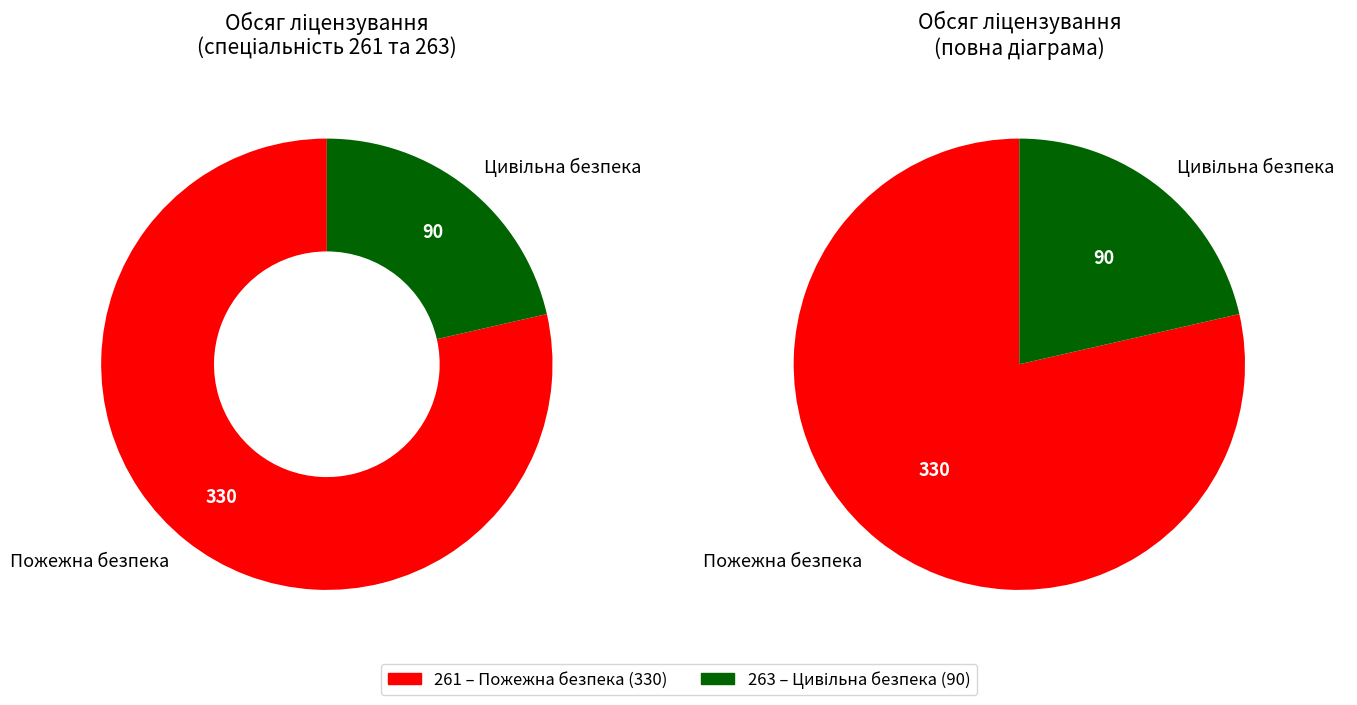

Which category has the smallest portion of the pie?

263